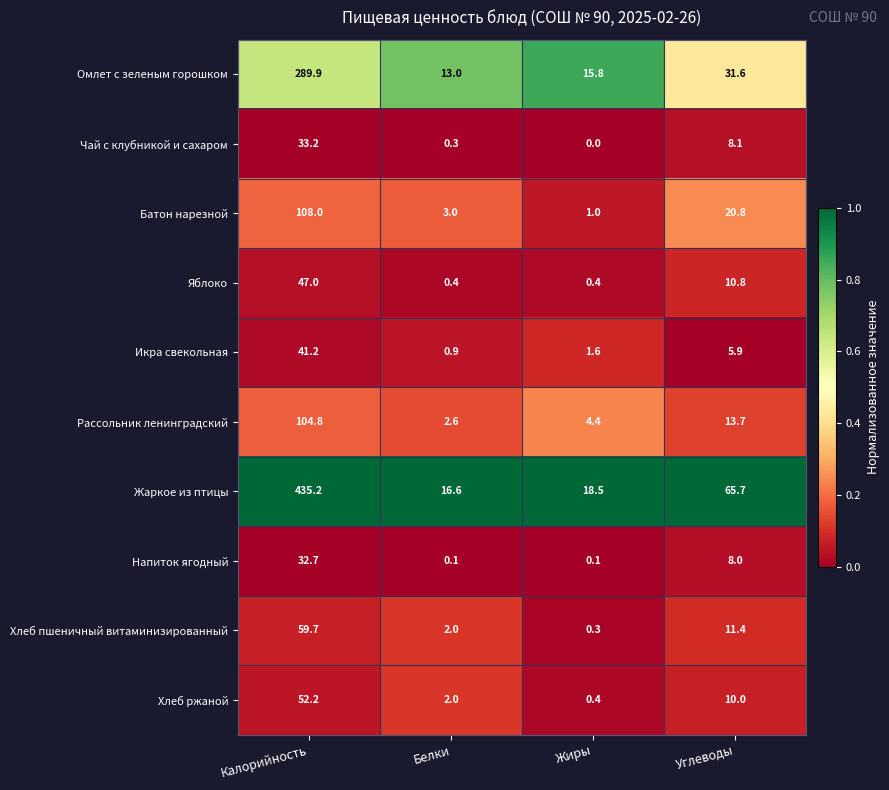

Which series changed the most between Калорийность and Углеводы?

Жаркое из птицы